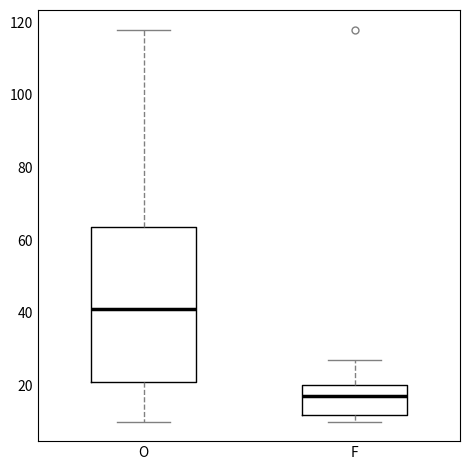

Reading left to right, read every box against the y-axis: the position of its median line, the range the box covers, and the ends of its whiskers. The values are not printed on the chart, so give them approximately, as read against the axis.

O: median 42, box 22 to 64, whiskers 10 to 118
F: median 18, box 12 to 20, whiskers 10 to 28